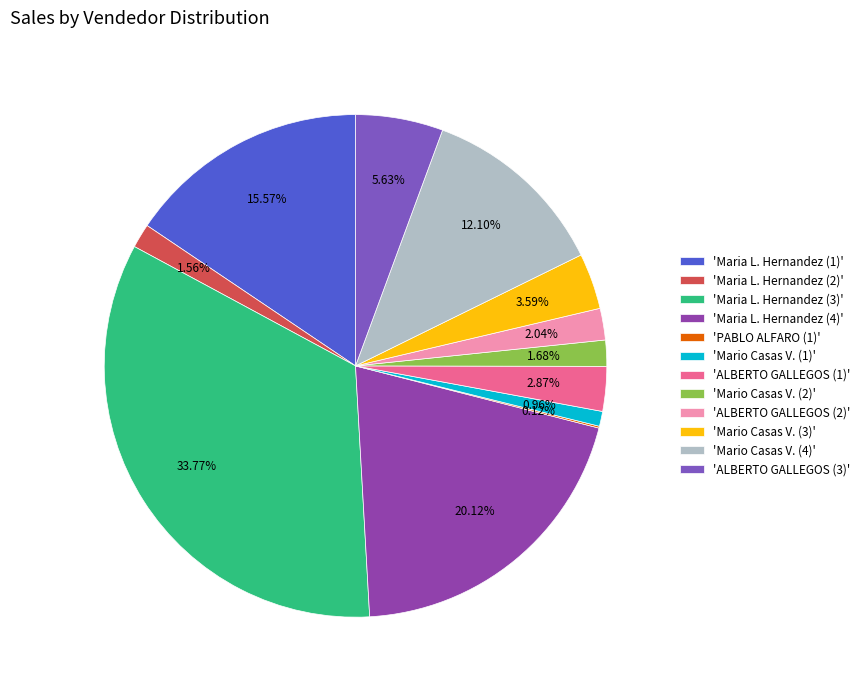

Is there a majority slice in this chart?

No